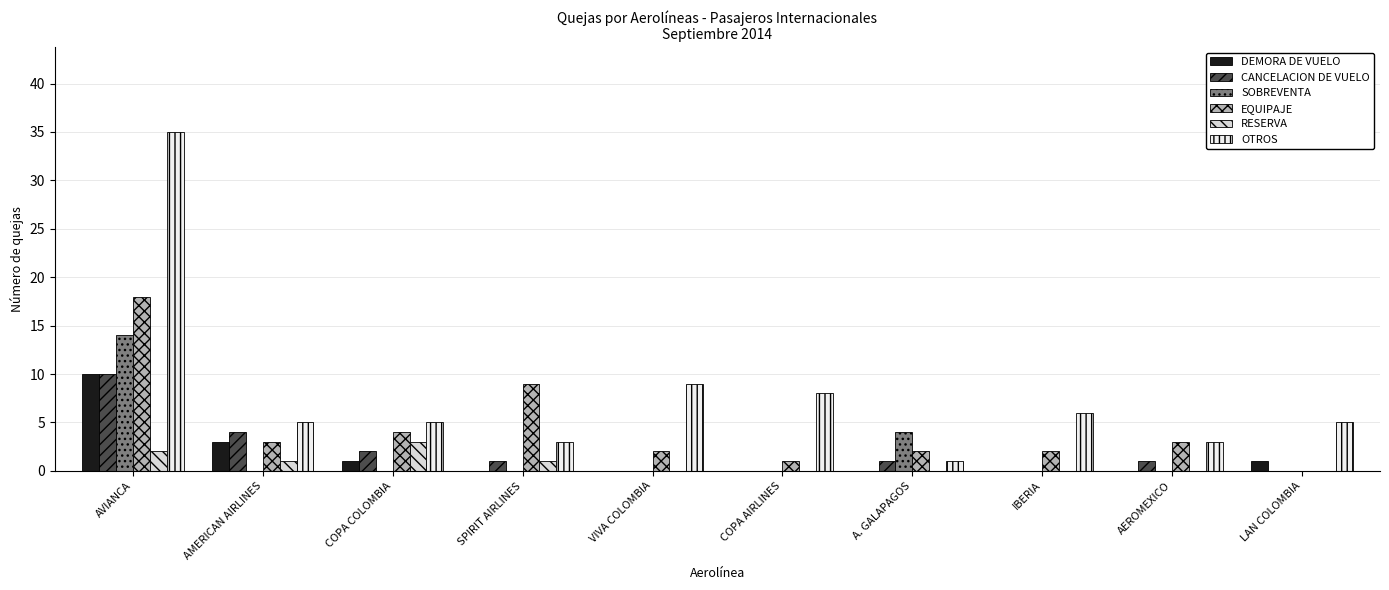

What is the difference between the maximum and minimum values in the SOBREVENTA series?

14